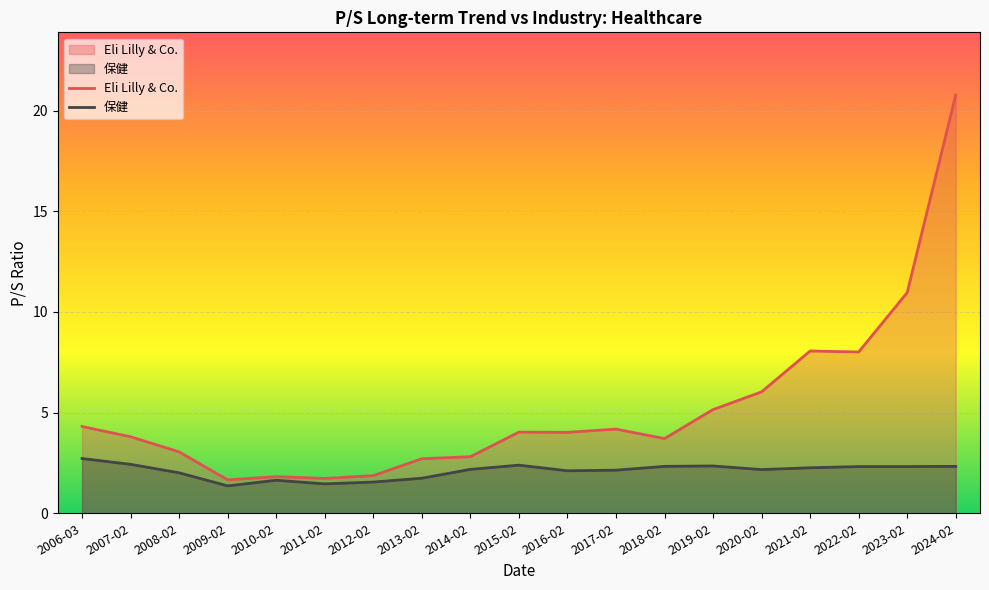

Reading right to left, extract all data points from this chart.

Eli Lilly & Co.: 2024-02=20.8	2023-02=11.0	2022-02=8.0	2021-02=8.1	2020-02=6.0	2019-02=5.2	2018-02=3.7	2017-02=4.2	2016-02=4.0	2015-02=4.0	2014-02=2.8	2013-02=2.7	2012-02=1.9	2011-02=1.7	2010-02=1.8	2009-02=1.7	2008-02=3.0	2007-02=3.8	2006-03=4.3
保健: 2024-02=2.3	2023-02=2.3	2022-02=2.3	2021-02=2.3	2020-02=2.2	2019-02=2.4	2018-02=2.3	2017-02=2.1	2016-02=2.1	2015-02=2.4	2014-02=2.2	2013-02=1.7	2012-02=1.6	2011-02=1.5	2010-02=1.6	2009-02=1.4	2008-02=2.0	2007-02=2.4	2006-03=2.7